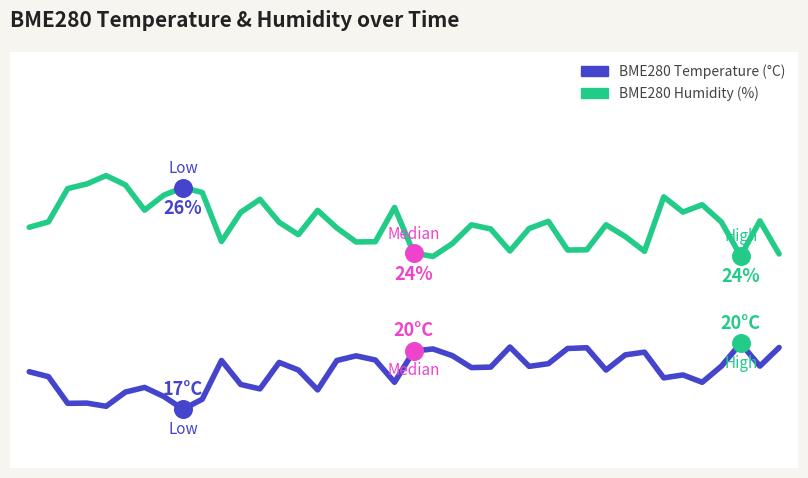

Which series has the largest total across all categories?

BME280 Humidity (%)